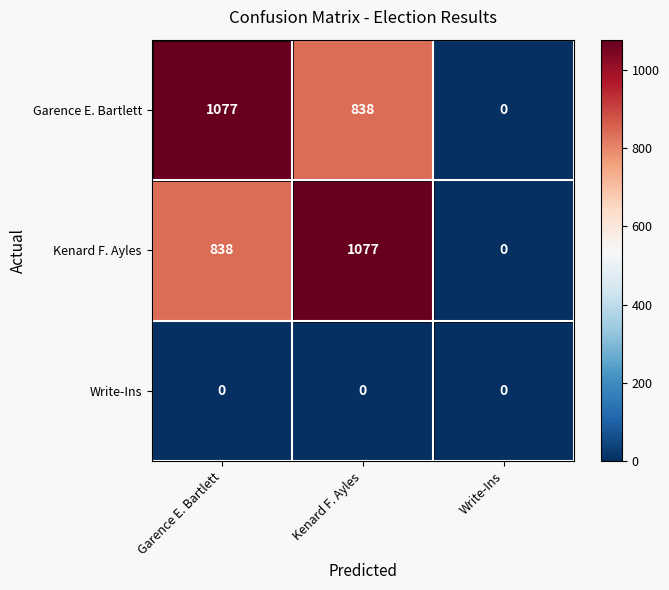

Which category has the highest value in the Kenard F. Ayles series?

Kenard F. Ayles